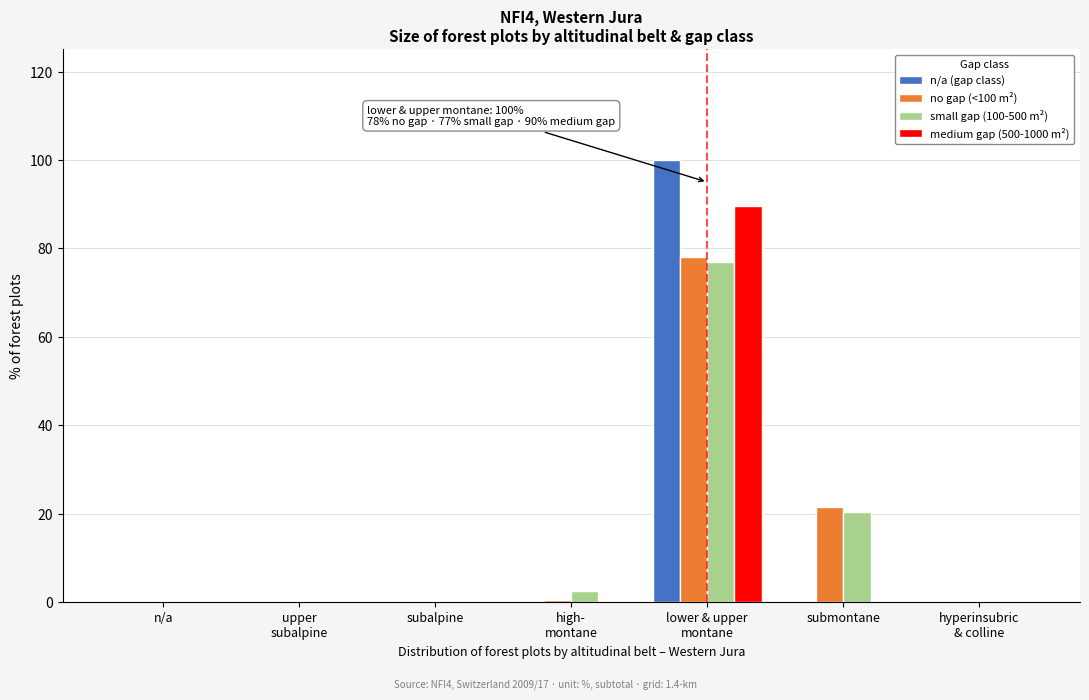

What is the maximum value shown in the chart?

100.0